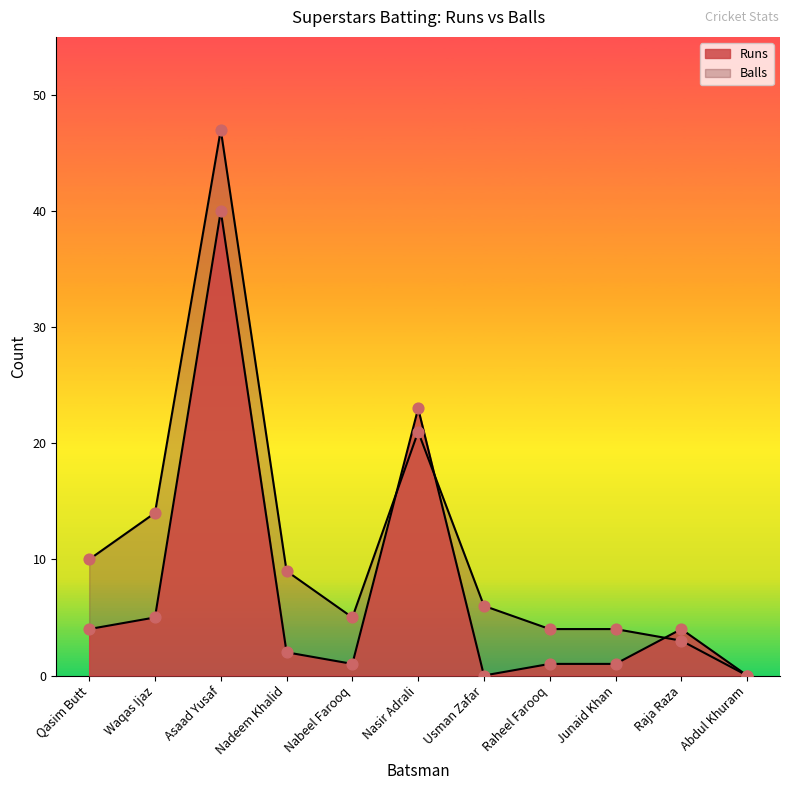

Which series has the widest spread of Y values?

Balls